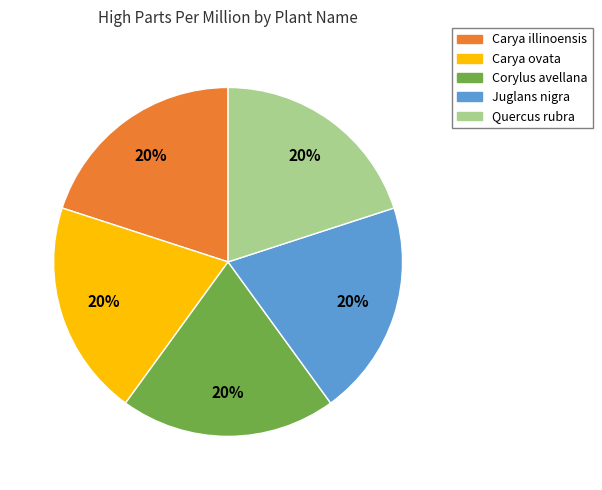

Count the number of slices in the pie.

5